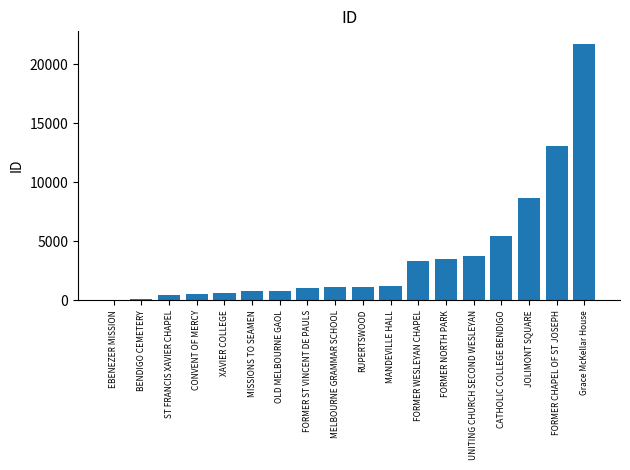

What is the sum of all values?

67016